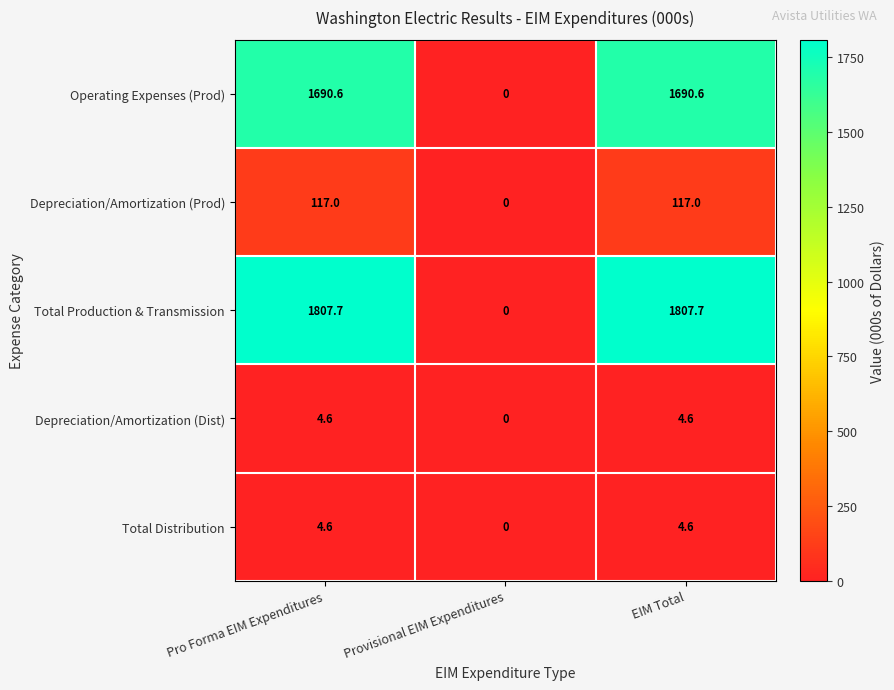

What is the difference between the Depreciation/Amortization (Dist) values at EIM Total and Provisional EIM Expenditures?

4.6